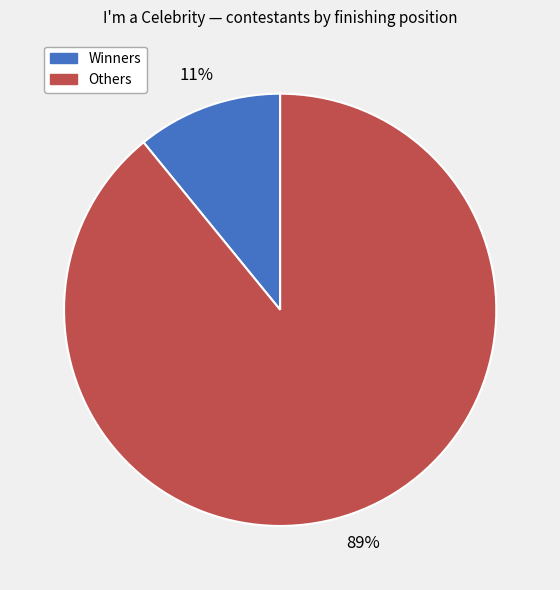

To the nearest percent, what is the average slice percentage?

50%